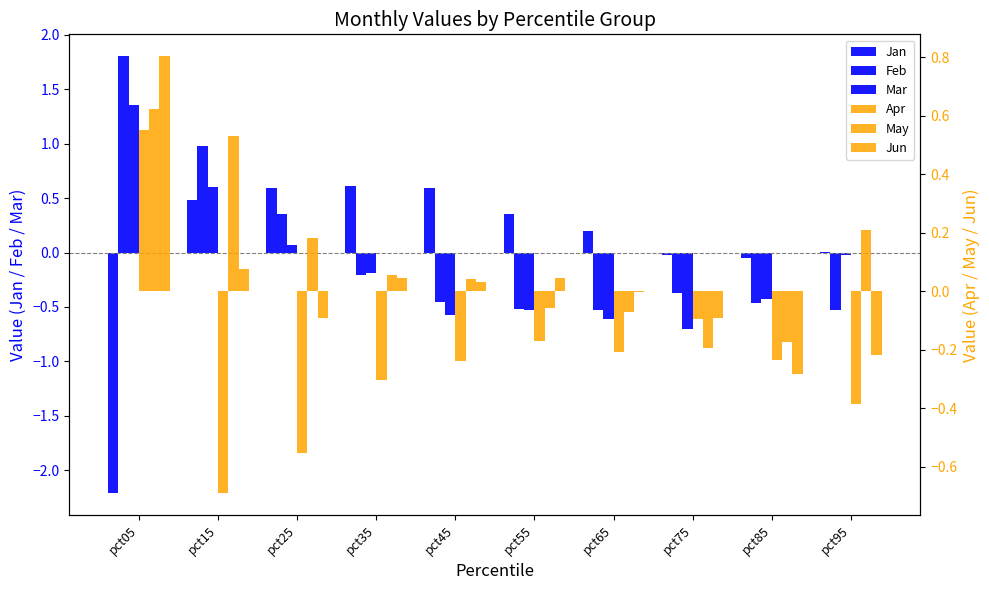

What is the difference between the highest and lowest values at pct95?

0.7